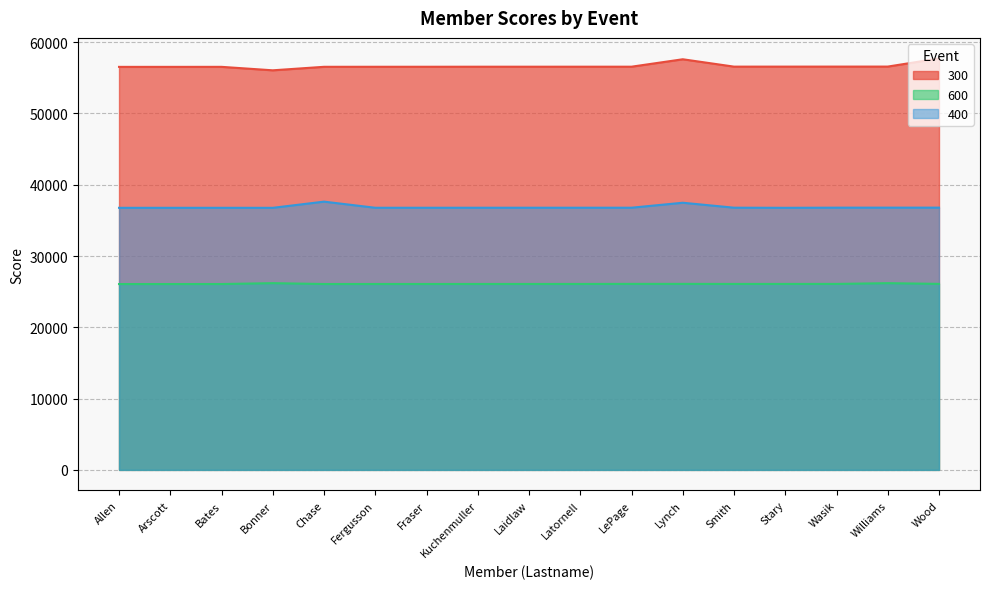

Reading left to right, transcribe all the data shown in this chart.

300: Allen=56540	Arscott=56541	Bates=56544	Bonner=56057	Chase=56549	Fergusson=56554	Fraser=56556	Kuchenmuller=56562	Laidlaw=56563	Latornell=56564	LePage=56565	Lynch=57607	Smith=56573	Stary=56575	Wasik=56578	Williams=56581	Wood=57720
600: Allen=26072	Arscott=26073	Bates=26074	Bonner=26198	Chase=26076	Fergusson=26079	Fraser=26080	Kuchenmuller=26082	Laidlaw=26083	Latornell=26084	LePage=26094	Lynch=26095	Smith=26086	Stary=26088	Wasik=26090	Williams=26197	Wood=26096
400: Allen=36767	Arscott=36768	Bates=36769	Bonner=36766	Chase=37634	Fergusson=36775	Fraser=36776	Kuchenmuller=36779	Laidlaw=36780	Latornell=36781	LePage=36782	Lynch=37479	Smith=36785	Stary=36769	Wasik=36789	Williams=36792	Wood=36793